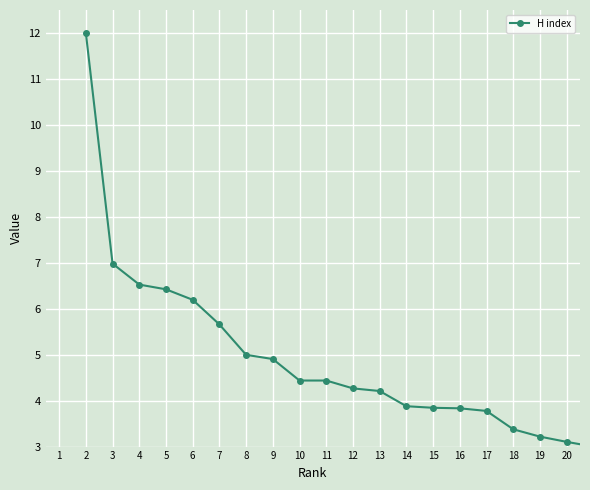

What is the sum of all values?

99.1